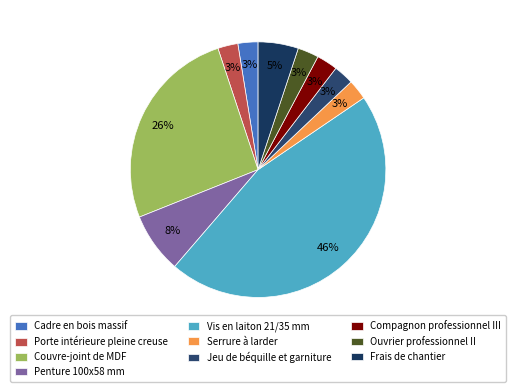

What percentage is the Porte intérieure pleine creuse slice, to the nearest percent?

3%